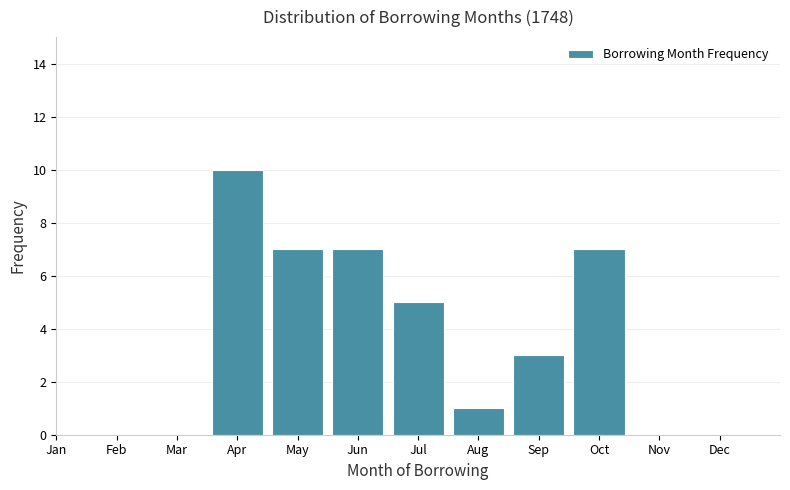

Reading right to left, list all the values displayed in this chart.

Dec=0	Nov=0	Oct=7	Sep=3	Aug=1	Jul=5	Jun=7	May=7	Apr=10	Mar=0	Feb=0	Jan=0